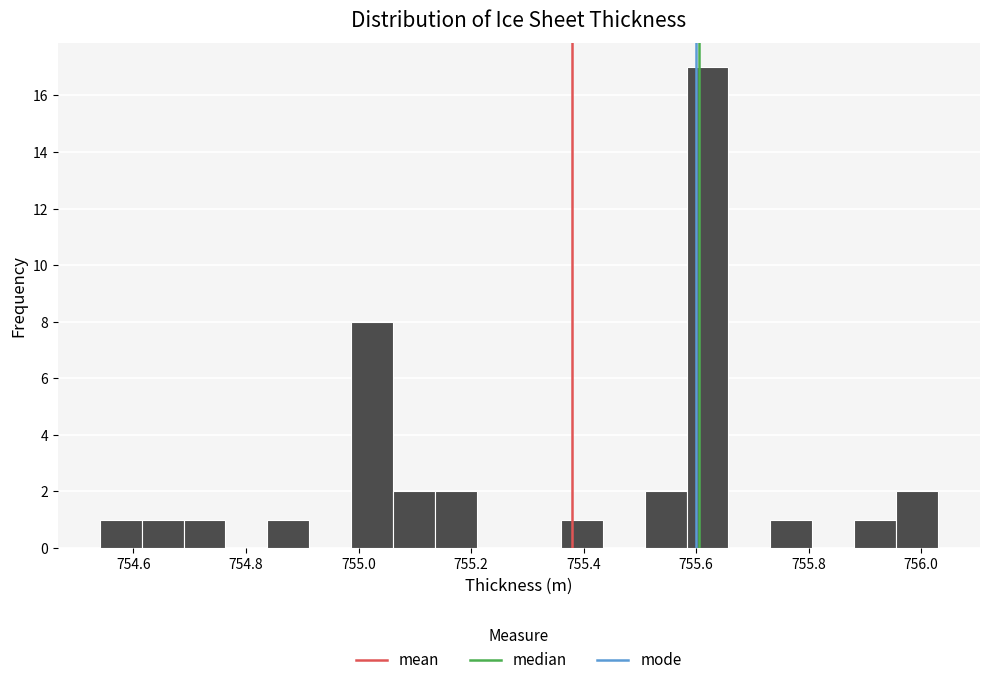

Around what value on the x-axis is the tallest bar? Give the approximate position of its centre, as read against the axis.

755.62